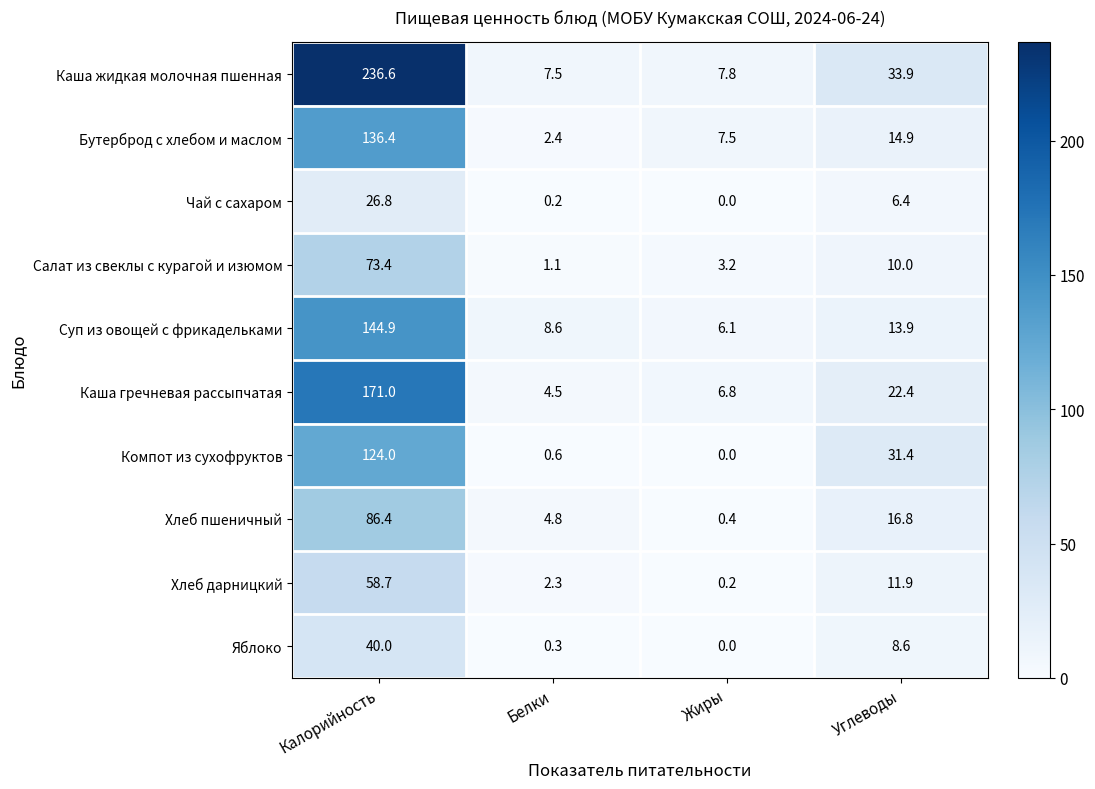

Which series has the widest spread of values?

Каша жидкая молочная пшенная